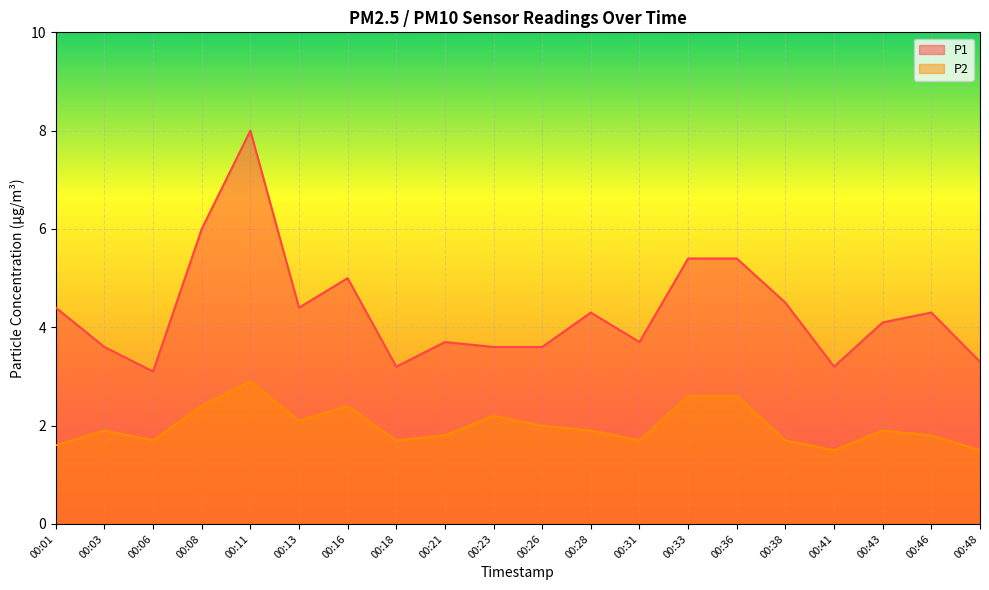

List the labels in order of P2 value, largest first.

00:11, 00:33, 00:36, 00:08, 00:16, 00:23, 00:13, 00:26, 00:03, 00:28, 00:43, 00:21, 00:46, 00:06, 00:18, 00:31, 00:38, 00:01, 00:41, 00:48